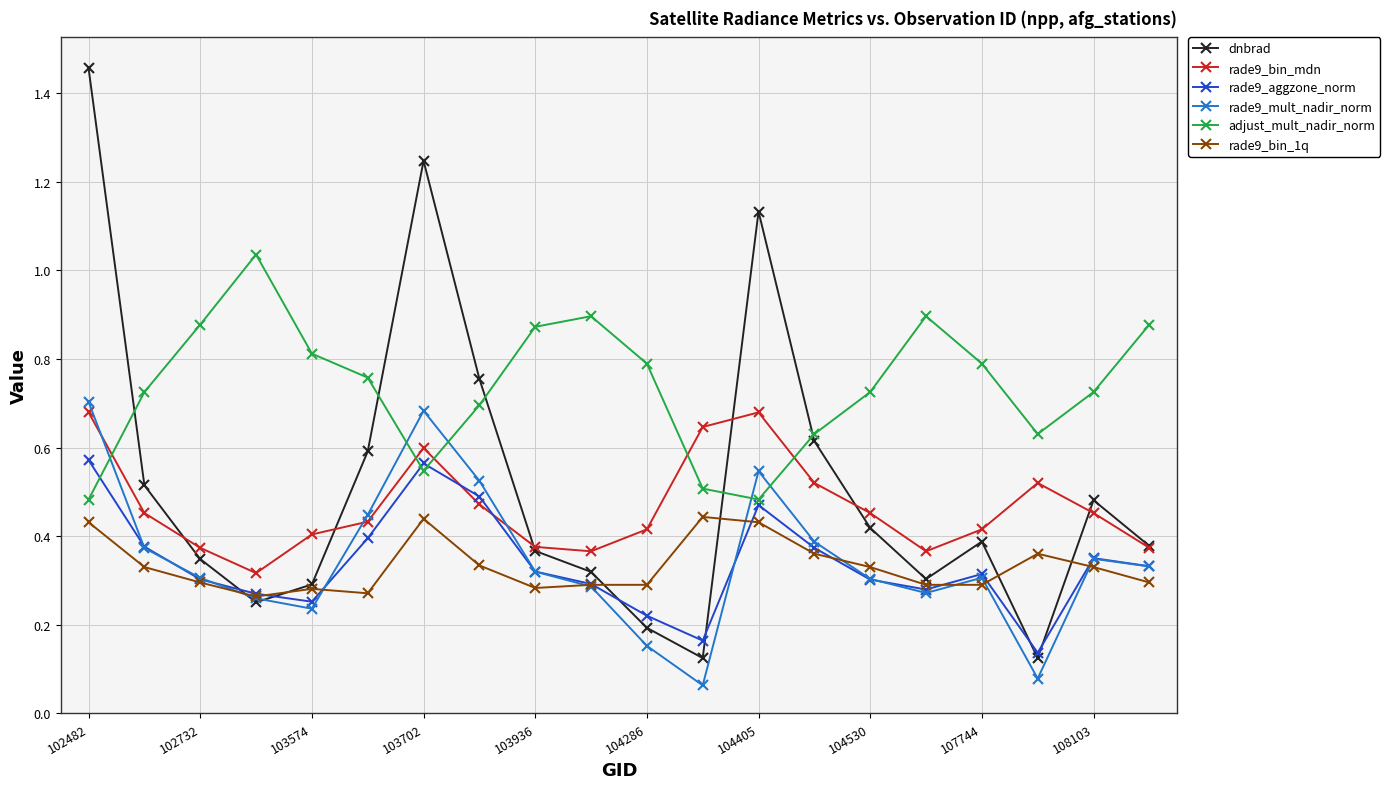

Which series has the largest total across all categories?

adjust_mult_nadir_norm